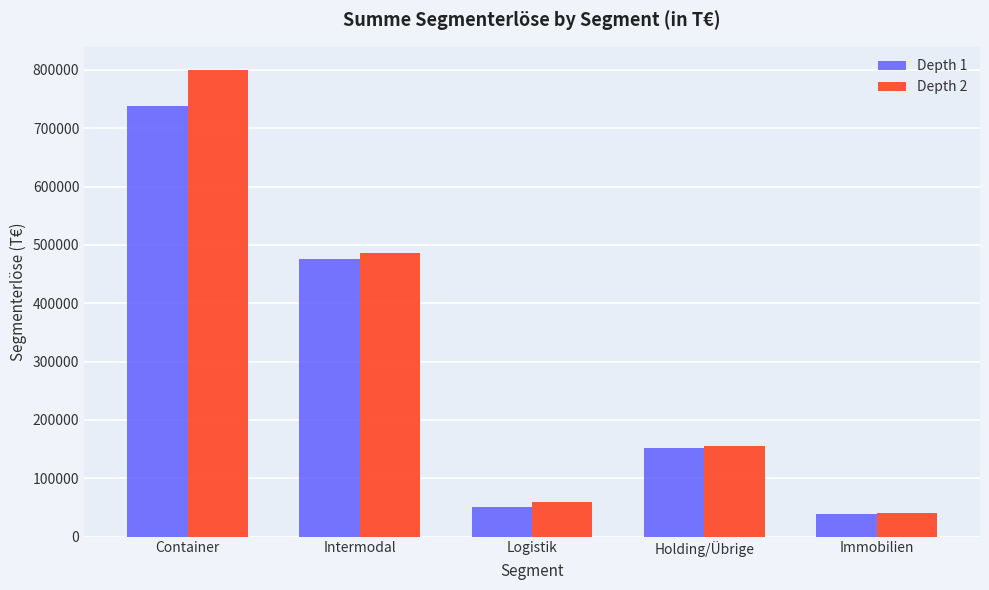

Reading left to right, transcribe all the data shown in this chart.

Depth 1: 737488	476768	51389	152161	38106
Depth 2: 799737	486900	58979	154784	40221